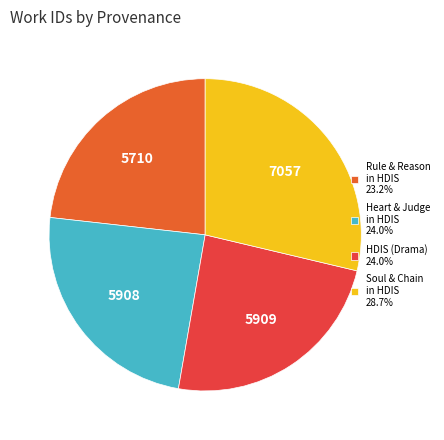

How many slices are in this pie chart?

4